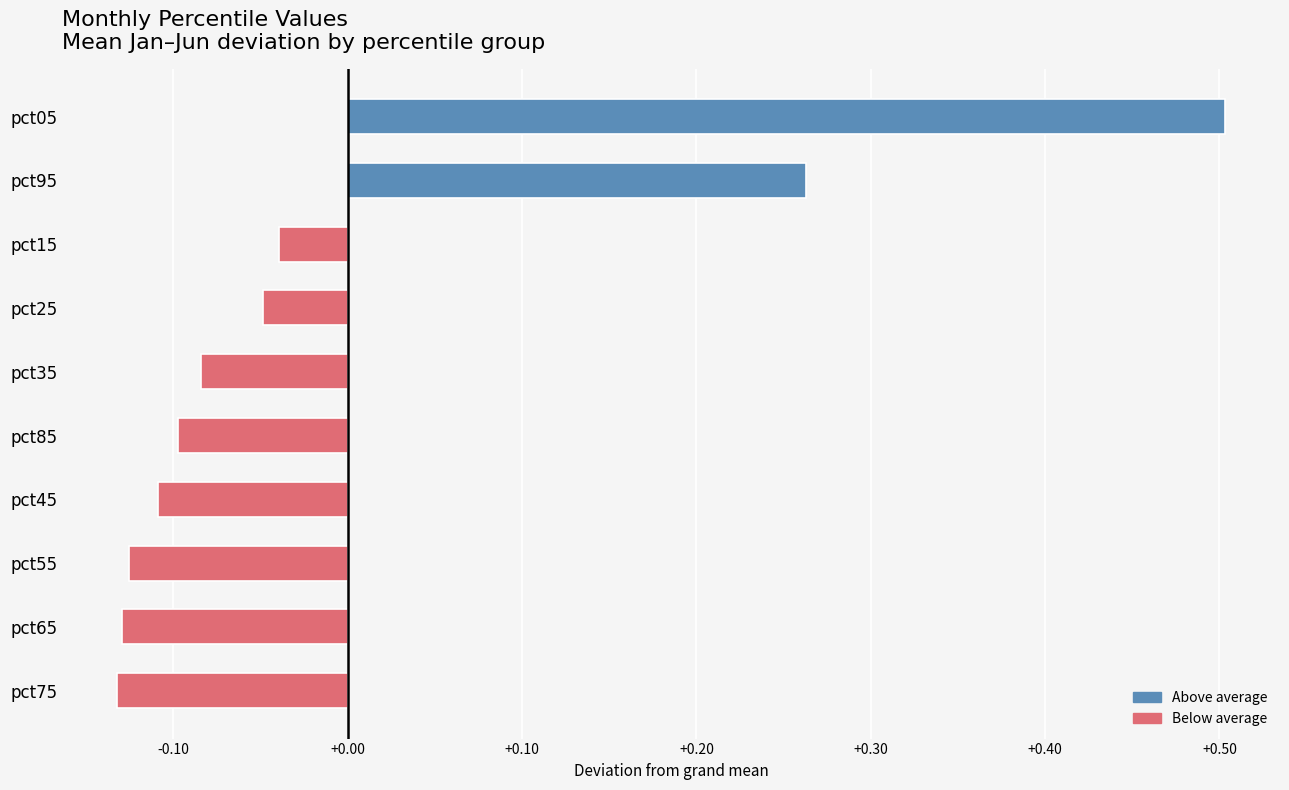

Which has a higher value, pct55 or pct45?

pct45